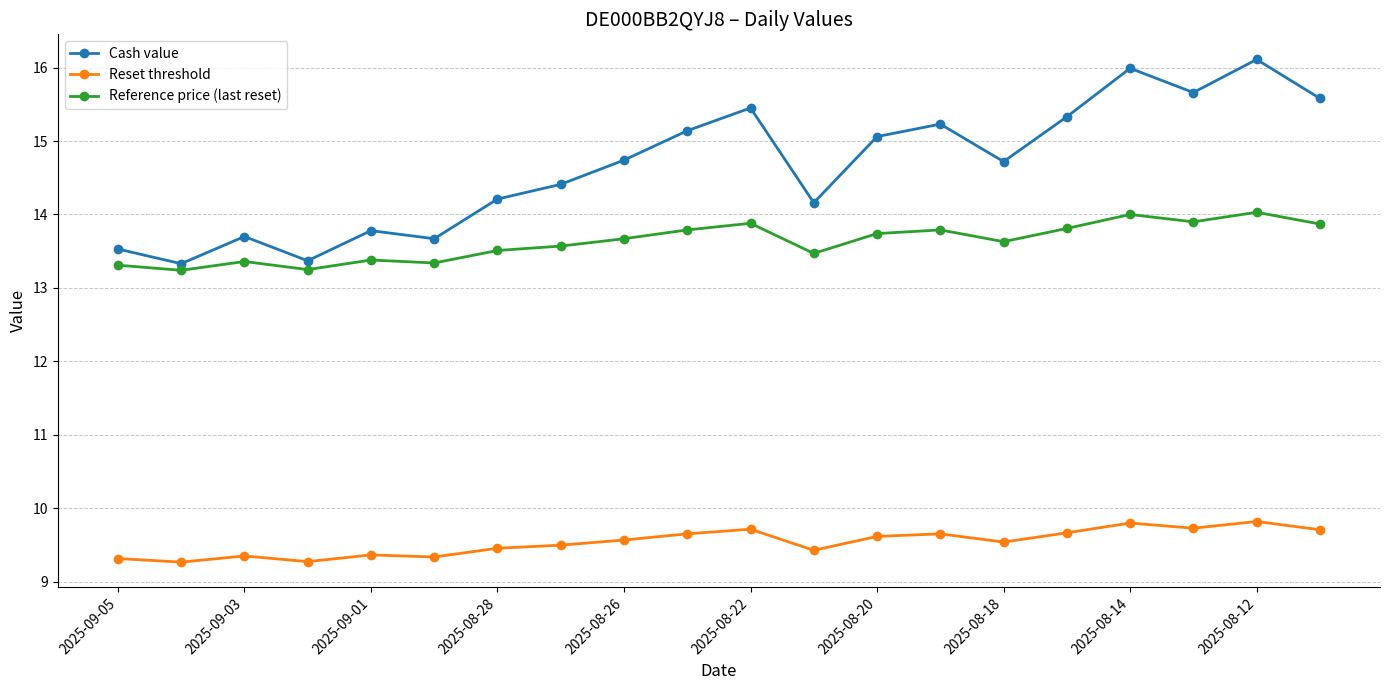

What is the value of the Cash value point at the 4th from the left?

13.4